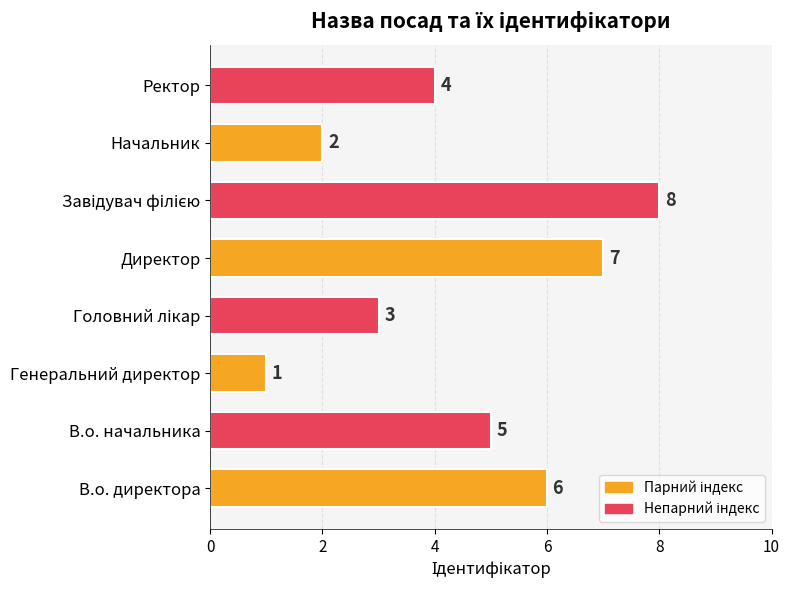

Approximately how many times larger is the value at Ректор compared to В.о. начальника?

0.8